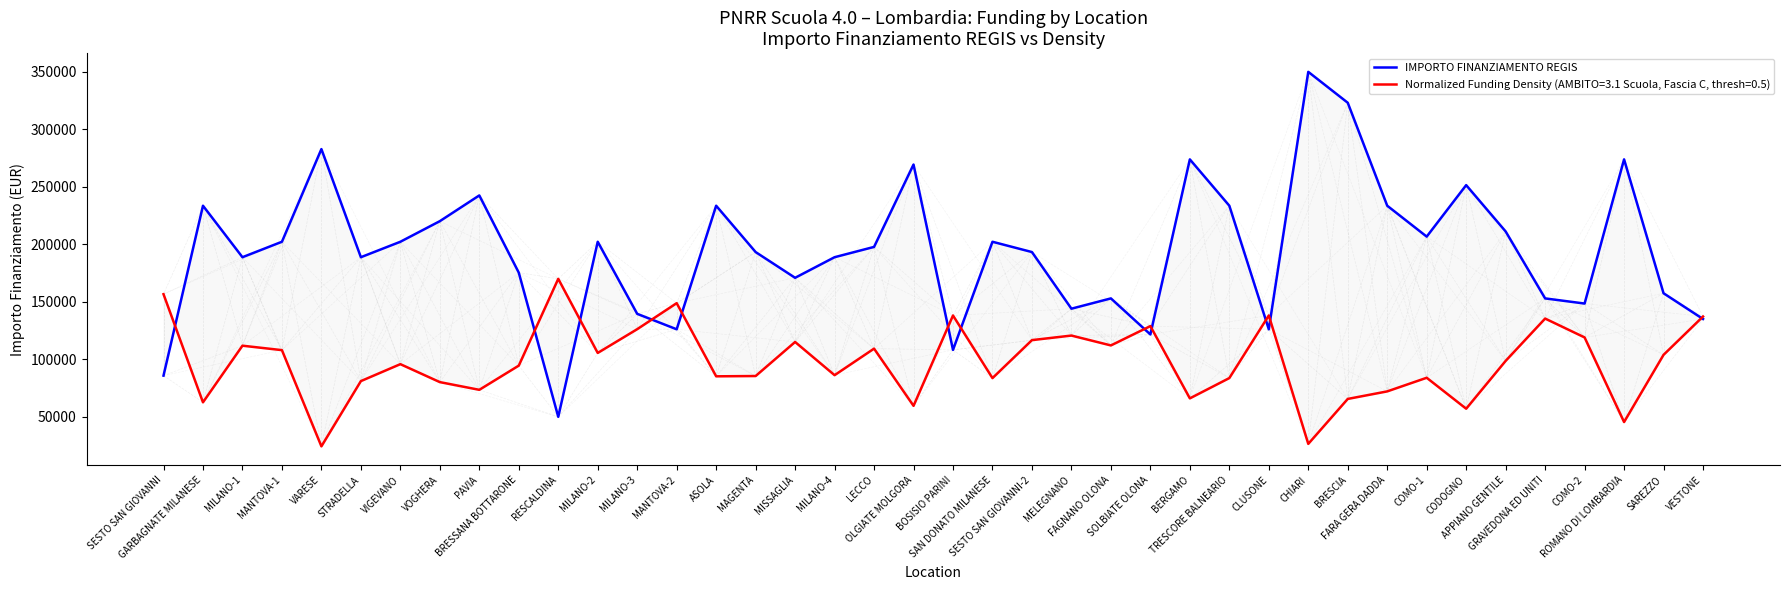

How many categories are shown in the chart?

40